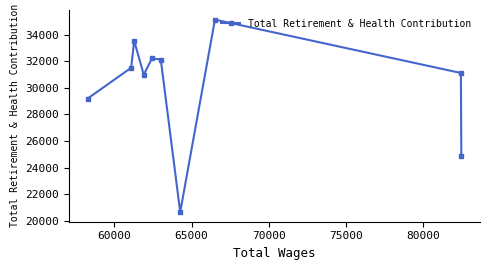

What is the difference between the maximum and minimum values?

14514